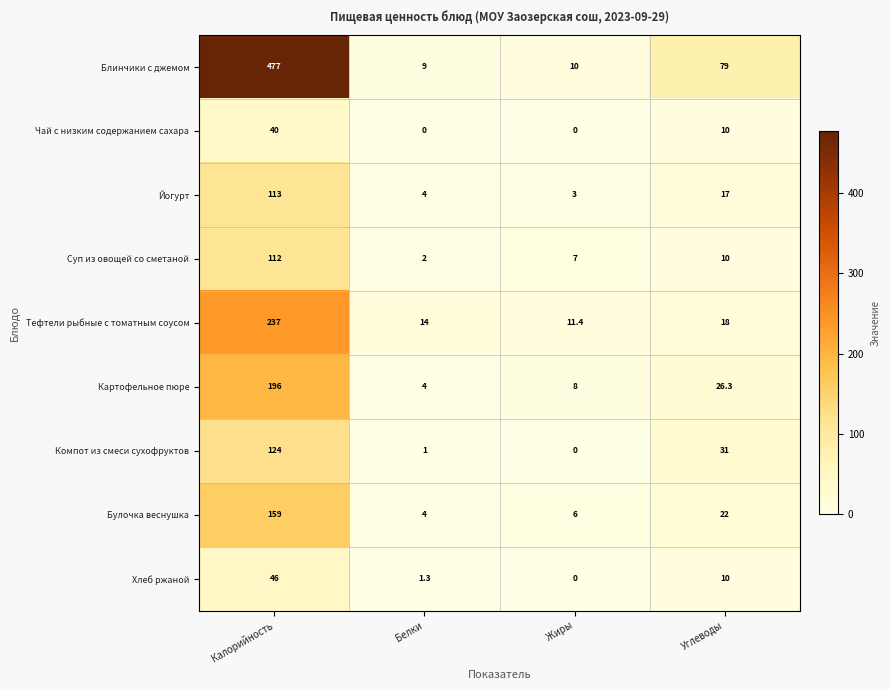

Read the Йогурт value at Калорийность.

113.0